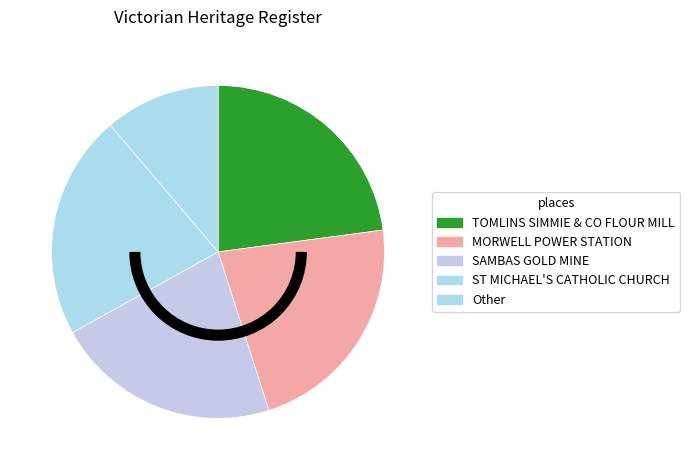

Count the number of slices in the pie.

5